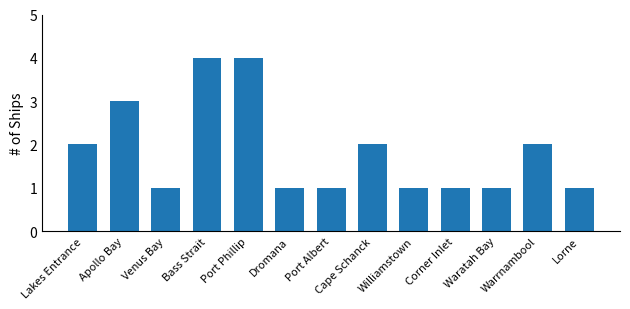

Count the number of data series in this chart.

1